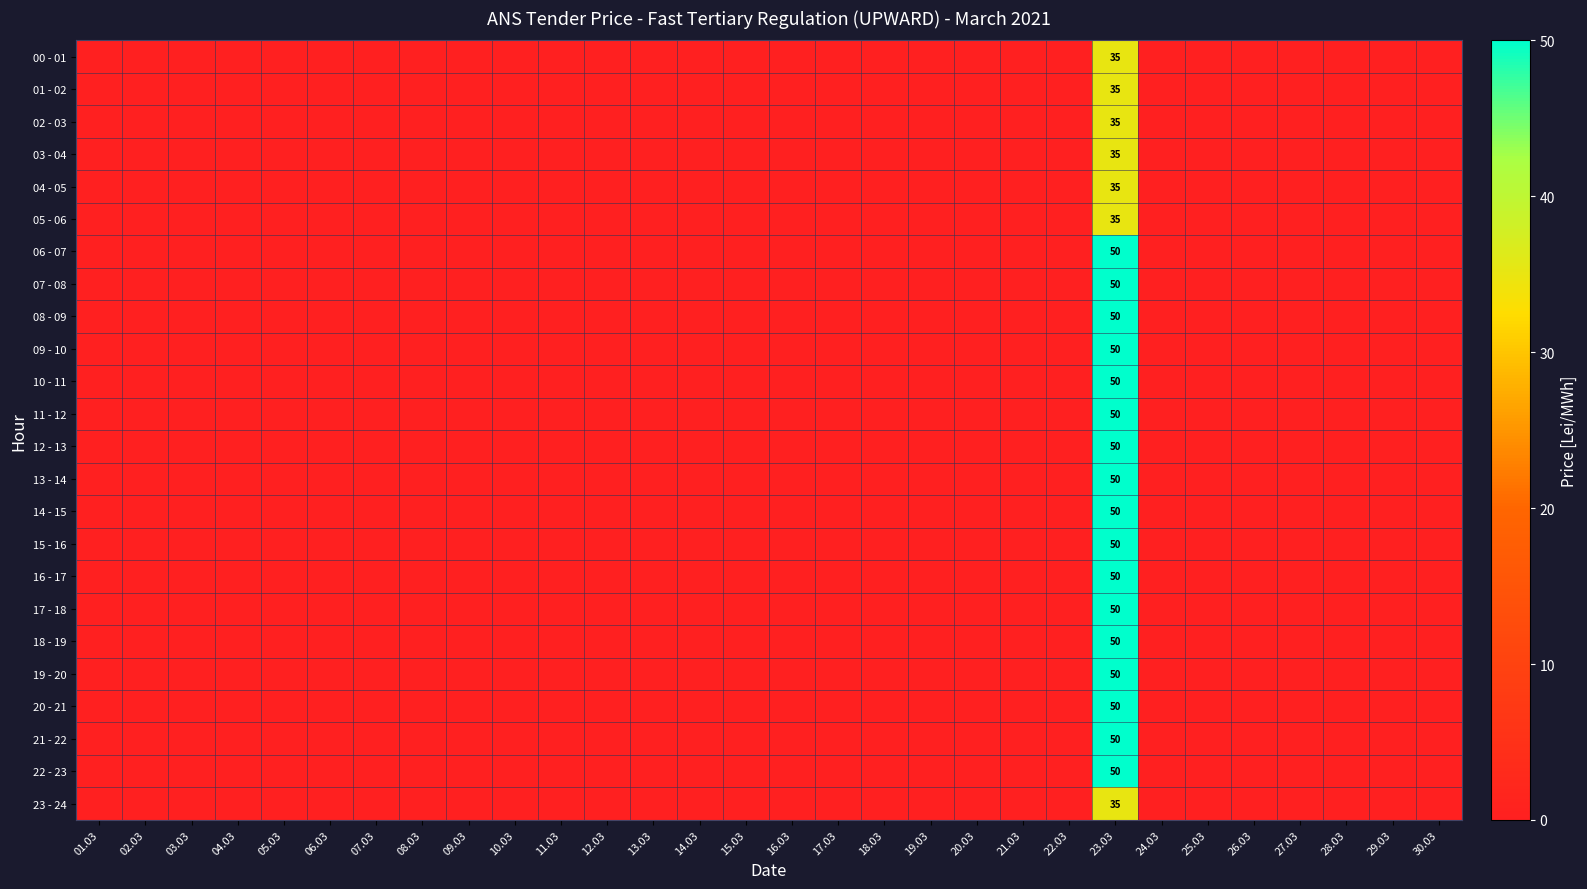

Is it true that 15 - 16 equals 0 at 25.03?

True